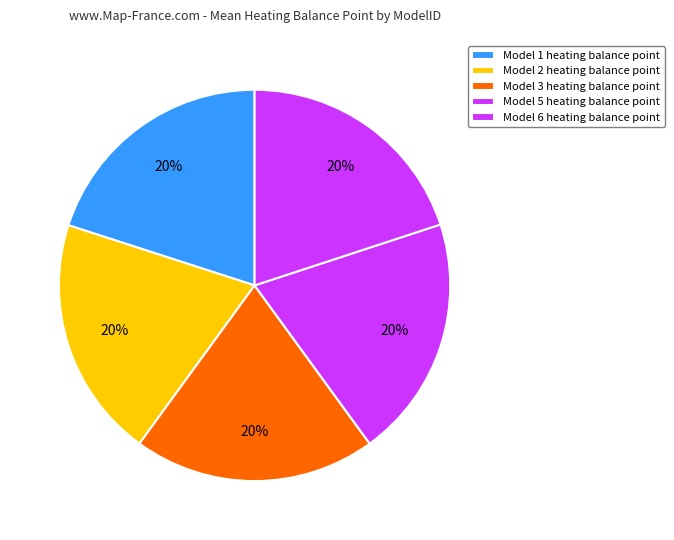

What is the change in value from Model 2 to Model 5?

+0.3